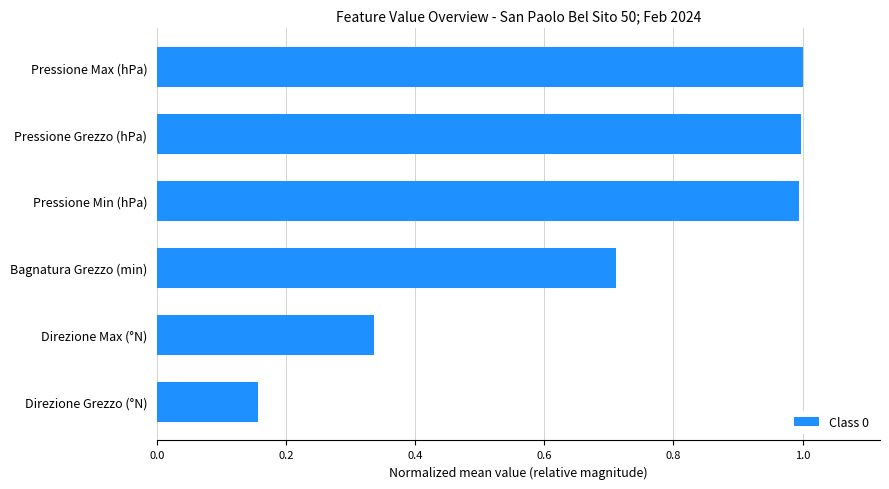

How many categories are shown in the chart?

6